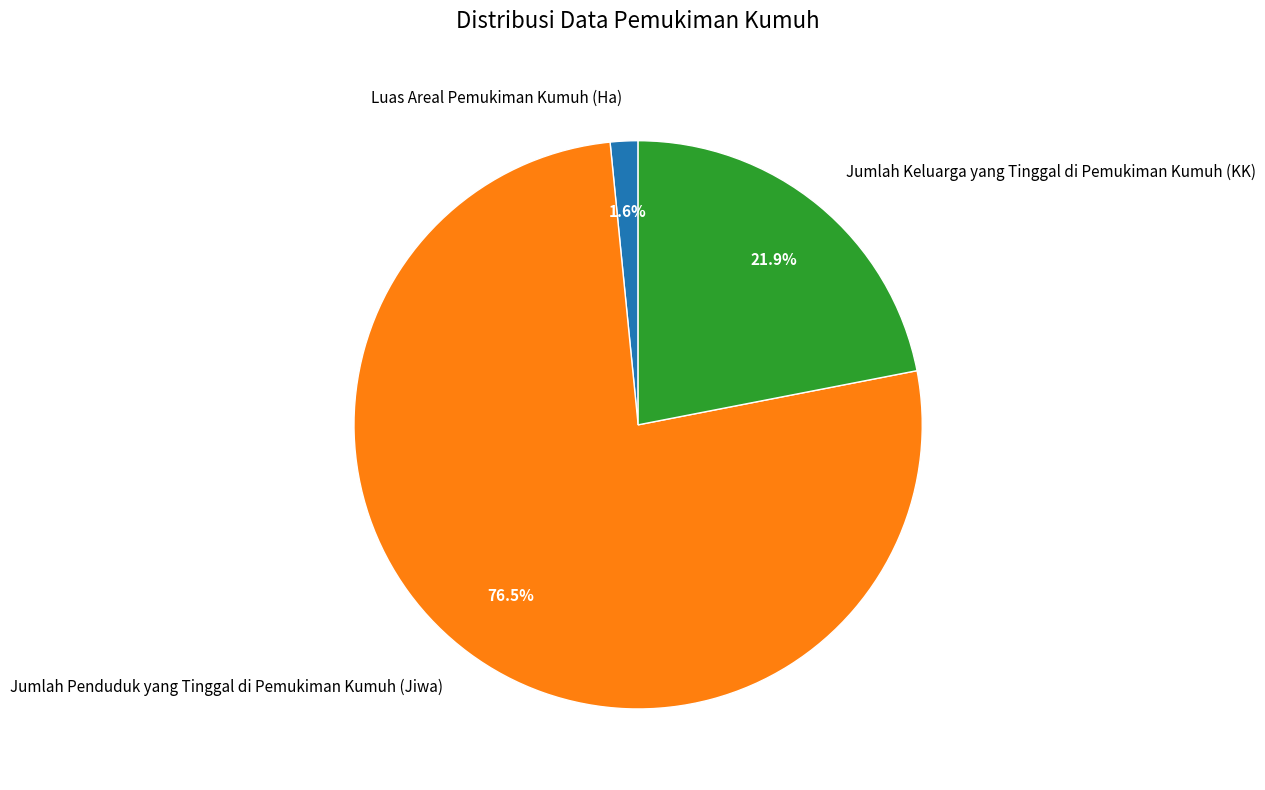

What is the total percentage of Jumlah Penduduk yang Tinggal di Pemukiman Kumuh (Jiwa) and Jumlah Keluarga yang Tinggal di Pemukiman Kumuh (KK)?

98.4%